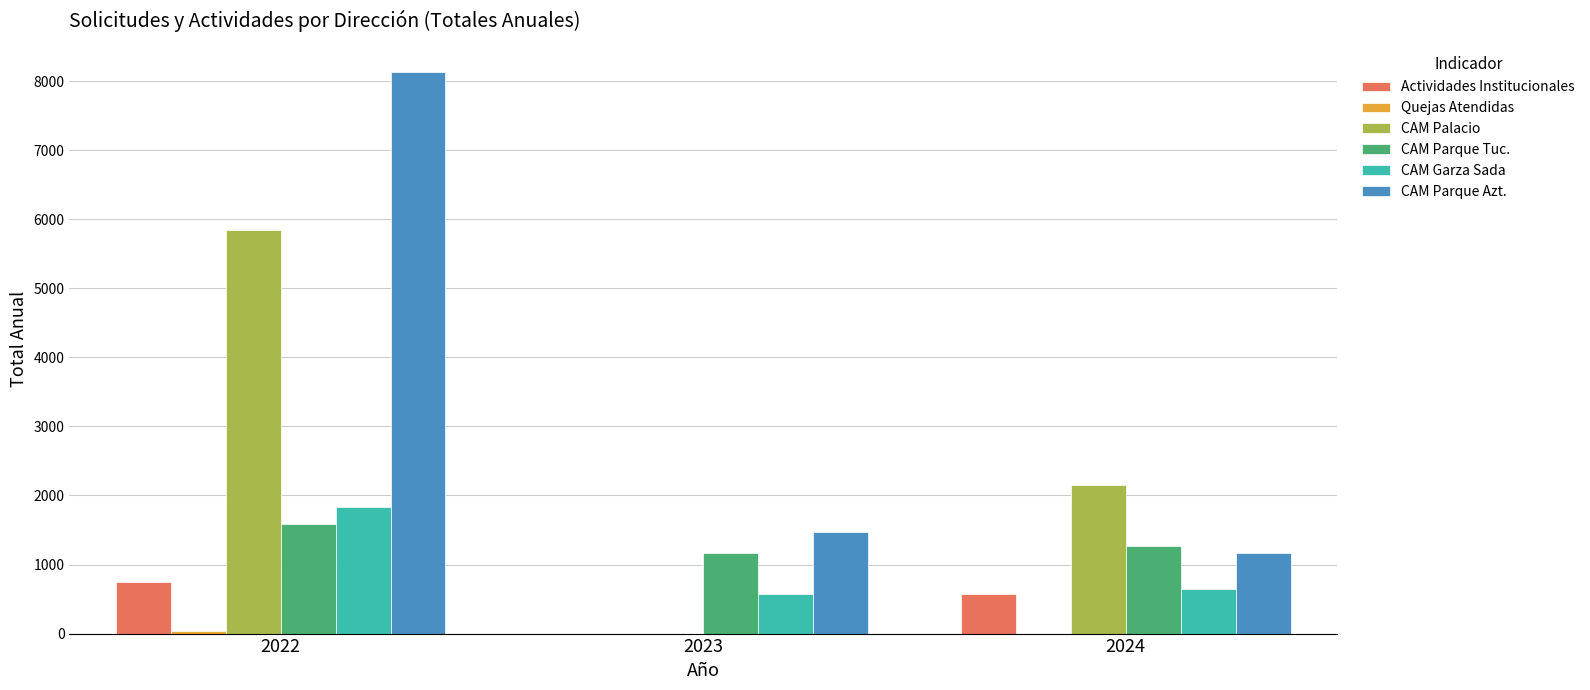

Between 2022 and 2023, which series saw the biggest shift?

CAM Parque Azt.